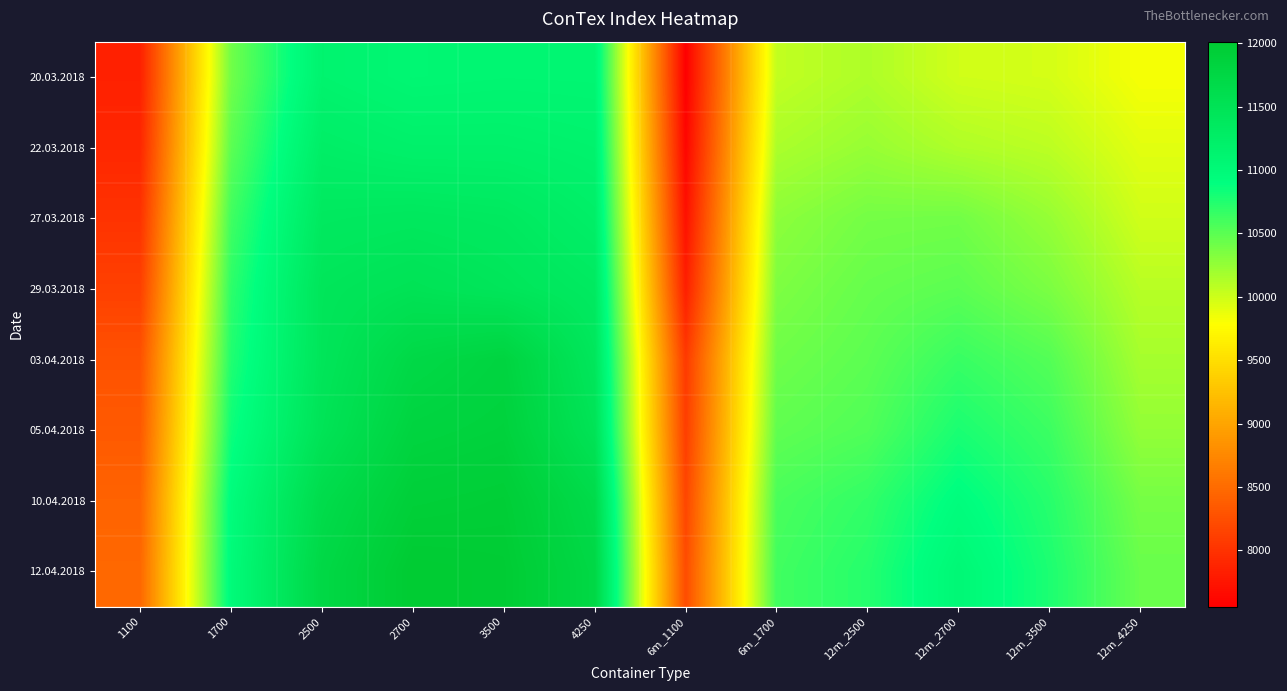

Reading left to right, what are all the values shown in this chart?

20.03.2018: 1100=7848	1700=10403	2500=11144	2700=11070	3500=11087	4250=11083	6m_1100=7556	6m_1700=10054	12m_2500=10140	12m_2700=9993	12m_3500=9972	12m_4250=9820
22.03.2018: 1100=7899	1700=10493	2500=11256	2700=11198	3500=11197	4250=11159	6m_1100=7609	6m_1700=10151	12m_2500=10239	12m_2700=10132	12m_3500=10079	12m_4250=9912
27.03.2018: 1100=8002	1700=10615	2500=11361	2700=11387	3500=11356	4250=11242	6m_1100=7706	6m_1700=10283	12m_2500=10390	12m_2700=10402	12m_3500=10243	12m_4250=9993
29.03.2018: 1100=8121	1700=10699	2500=11436	2700=11504	3500=11436	4250=11342	6m_1100=7829	6m_1700=10350	12m_2500=10453	12m_2700=10499	12m_3500=10360	12m_4250=10096
03.04.2018: 1100=8277	1700=10754	2500=11444	2700=11716	3500=11813	4250=11414	6m_1100=8065	6m_1700=10417	12m_2500=10496	12m_2700=10652	12m_3500=10534	12m_4250=10173
05.04.2018: 1100=8343	1700=10836	2500=11489	2700=11816	3500=11861	4250=11490	6m_1100=8103	6m_1700=10480	12m_2500=10546	12m_2700=10782	12m_3500=10636	12m_4250=10256
10.04.2018: 1100=8428	1700=10949	2500=11647	2700=11918	3500=11948	4250=11667	6m_1100=8172	6m_1700=10579	12m_2500=10678	12m_2700=10931	12m_3500=10727	12m_4250=10385
12.04.2018: 1100=8467	1700=10978	2500=11731	2700=12013	3500=11986	4250=11735	6m_1100=8226	6m_1700=10614	12m_2500=10733	12m_2700=11035	12m_3500=10774	12m_4250=10443